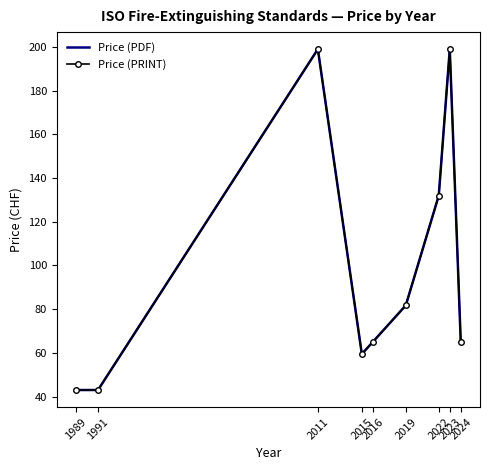

Does the chart have visible grid lines?

No